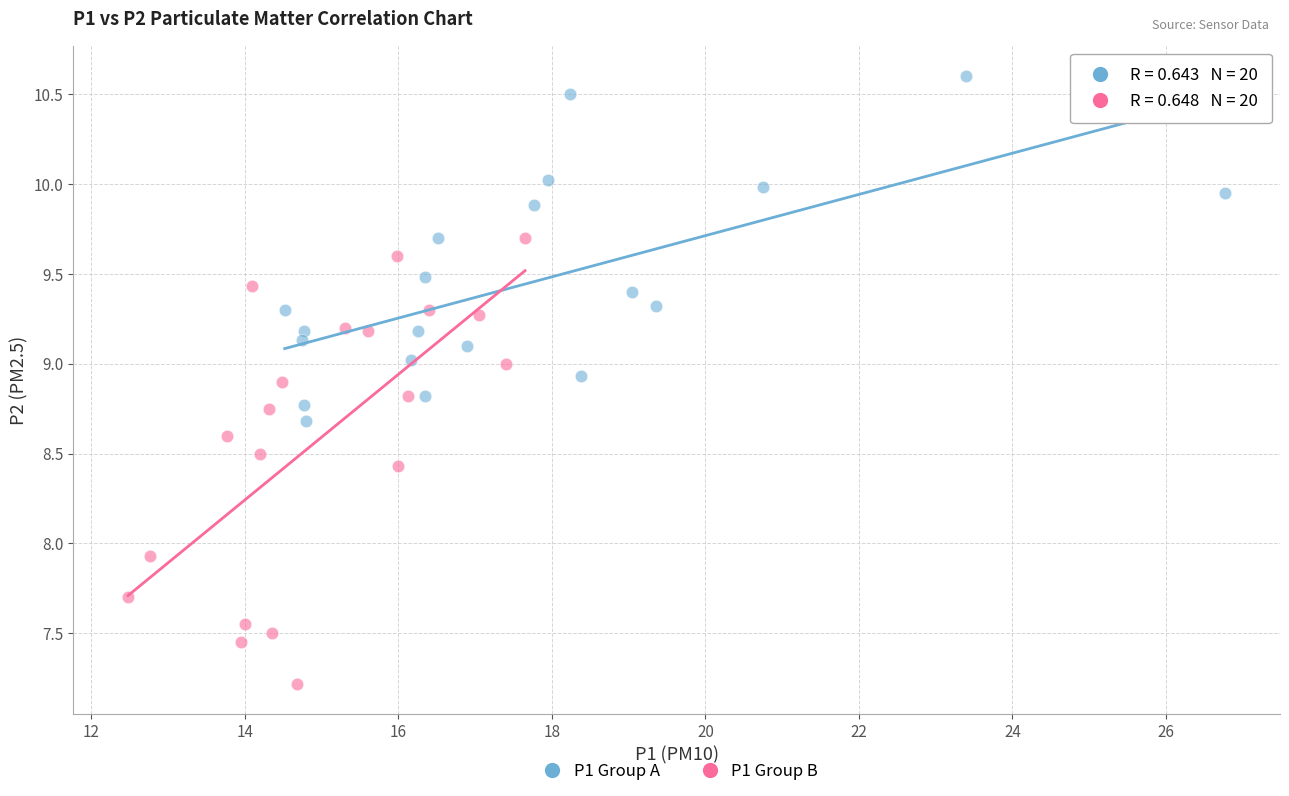

Which series has the largest Y range (max minus min)?

P1 Group B